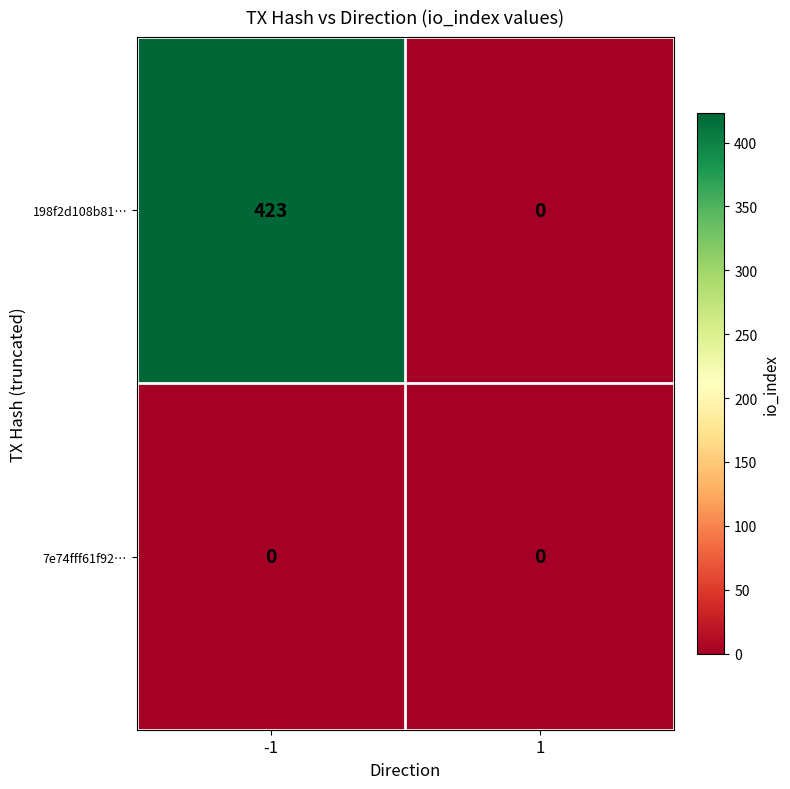

Which series has the widest spread of values?

198f2d108b81…